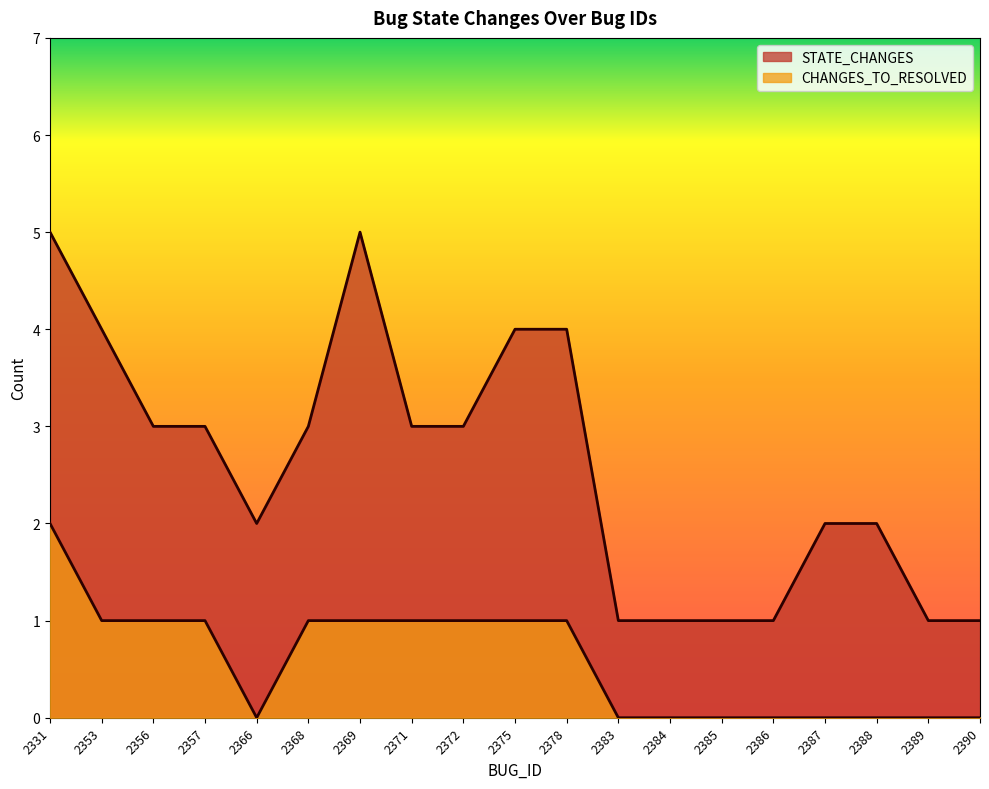

What is the value of the STATE_CHANGES point at the 4th from the left?

3